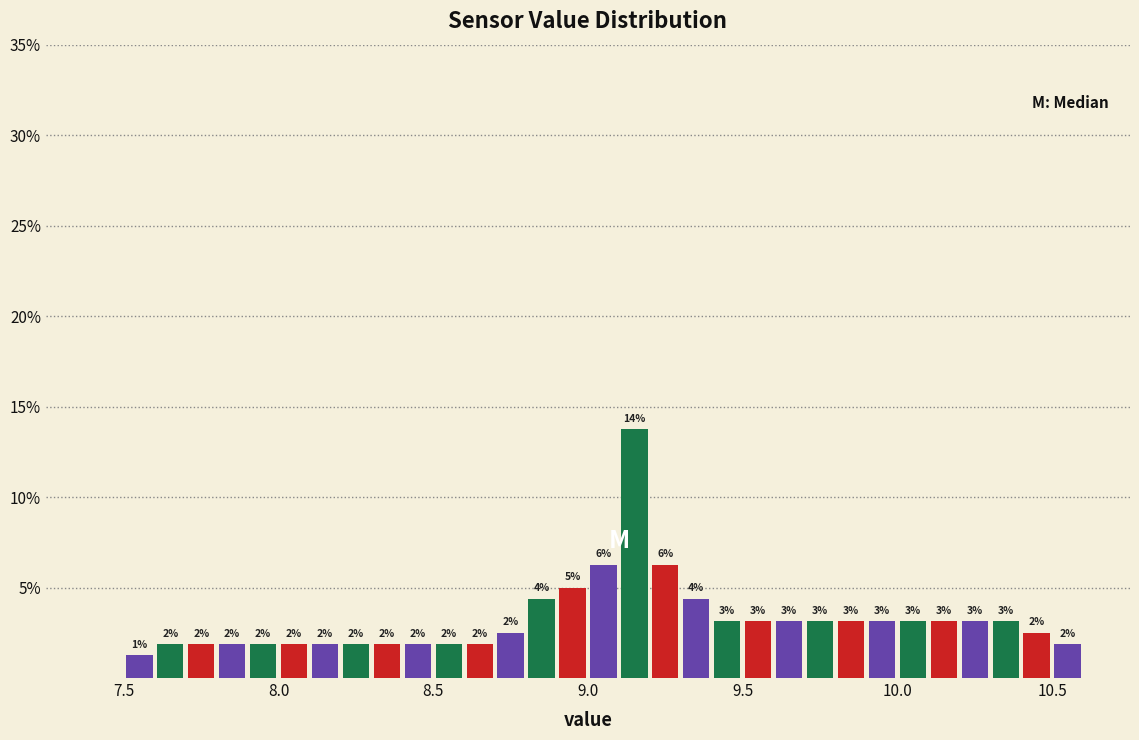

Read against the x-axis, roughly where is the centre of the tallest bar?

9.15